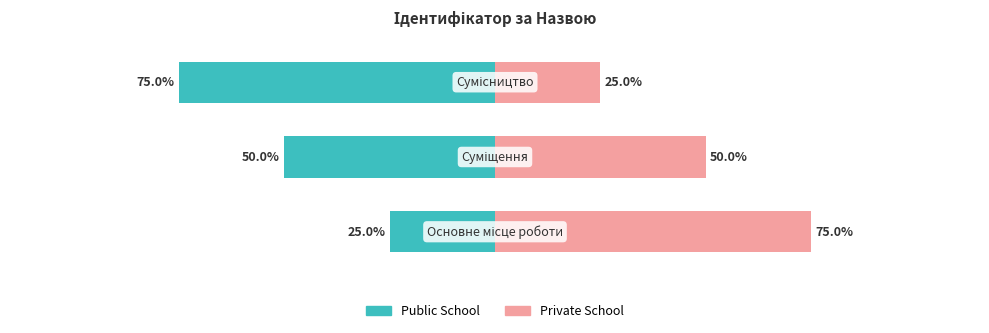

Which series has the widest spread of values?

Public School